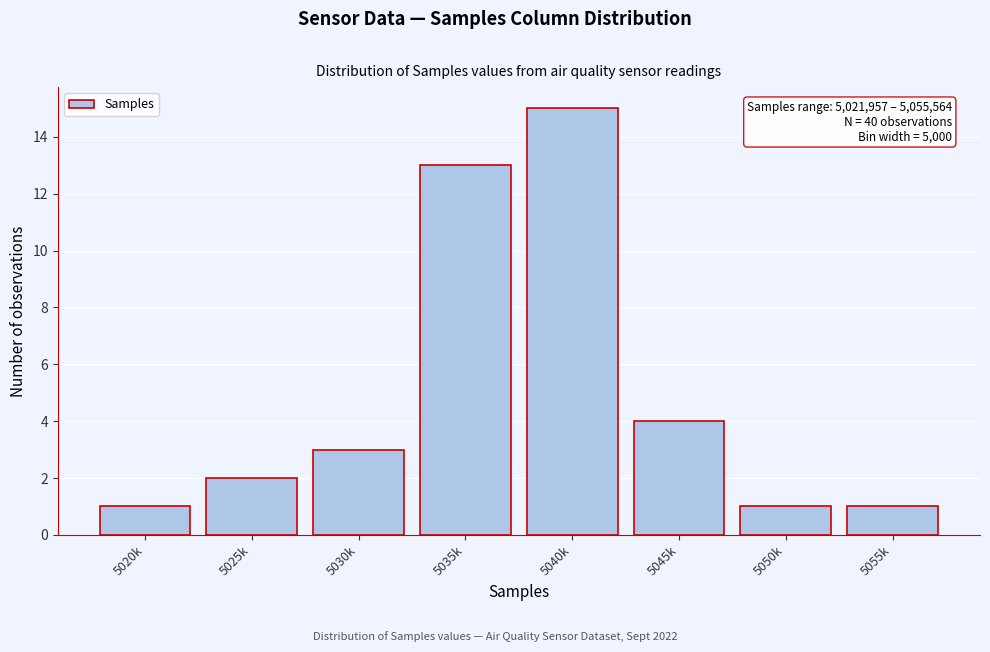

Reading right to left, extract all data points from this chart.

5055k=1	5050k=1	5045k=4	5040k=15	5035k=13	5030k=3	5025k=2	5020k=1